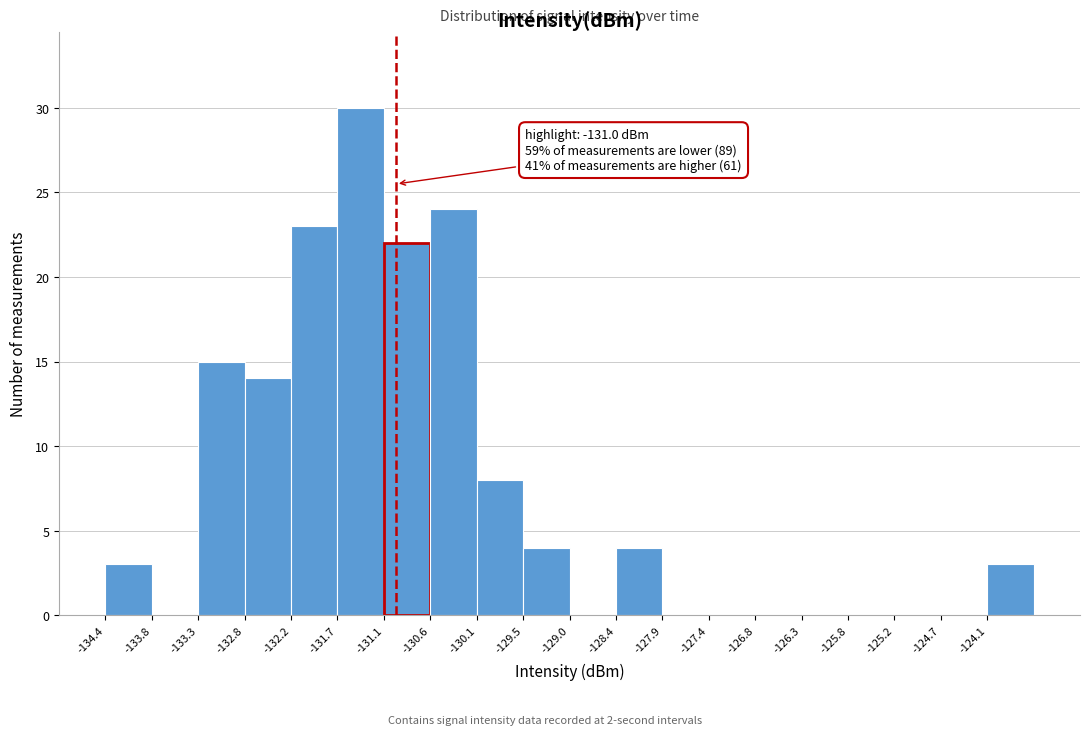

Over which range of the x-axis is the bar tallest?

-131.7 to -131.1